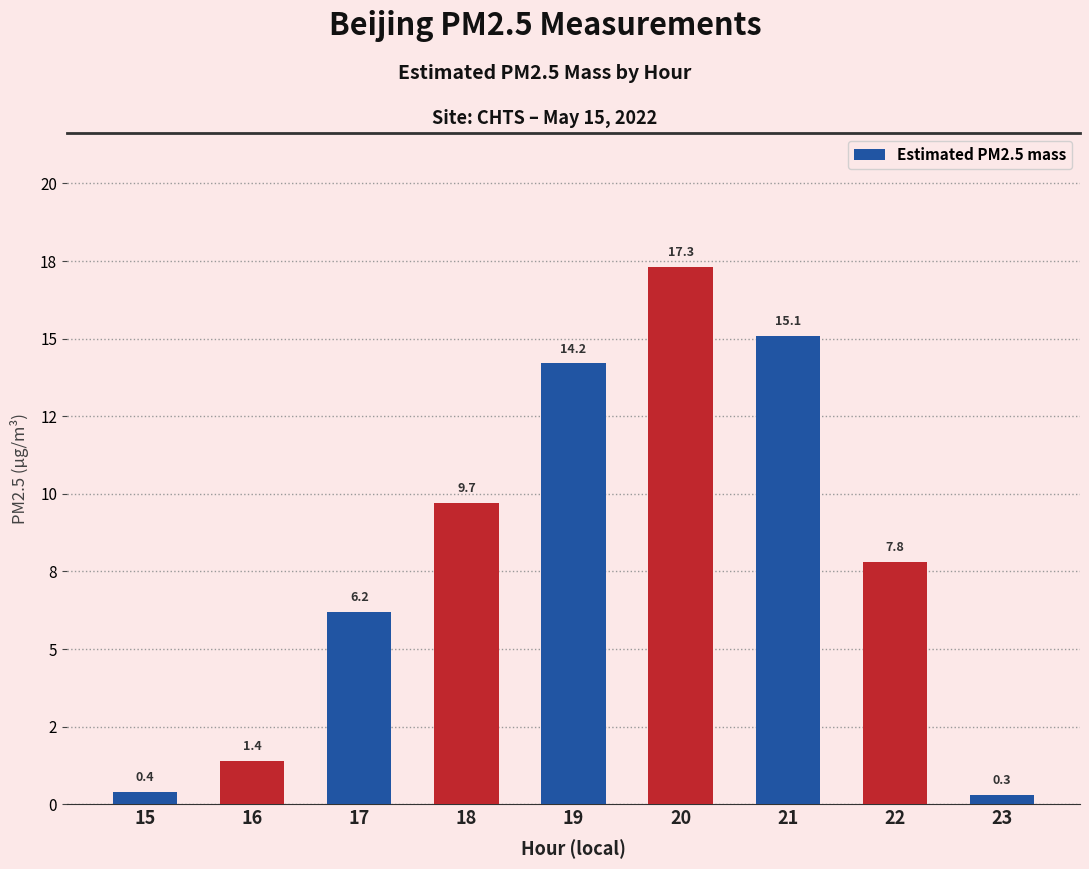

Rank the categories by value from highest to lowest.

20, 21, 19, 18, 22, 17, 16, 15, 23